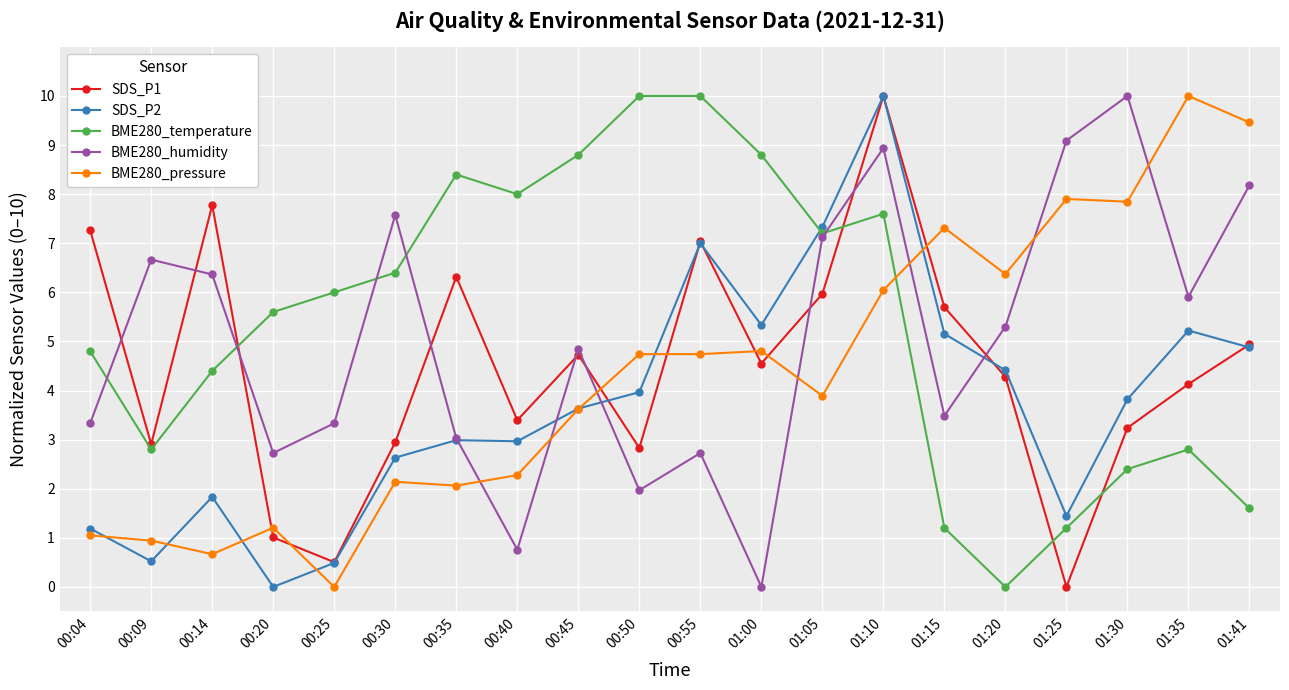

Which series changed the most between 01:00 and 01:30?

BME280_humidity